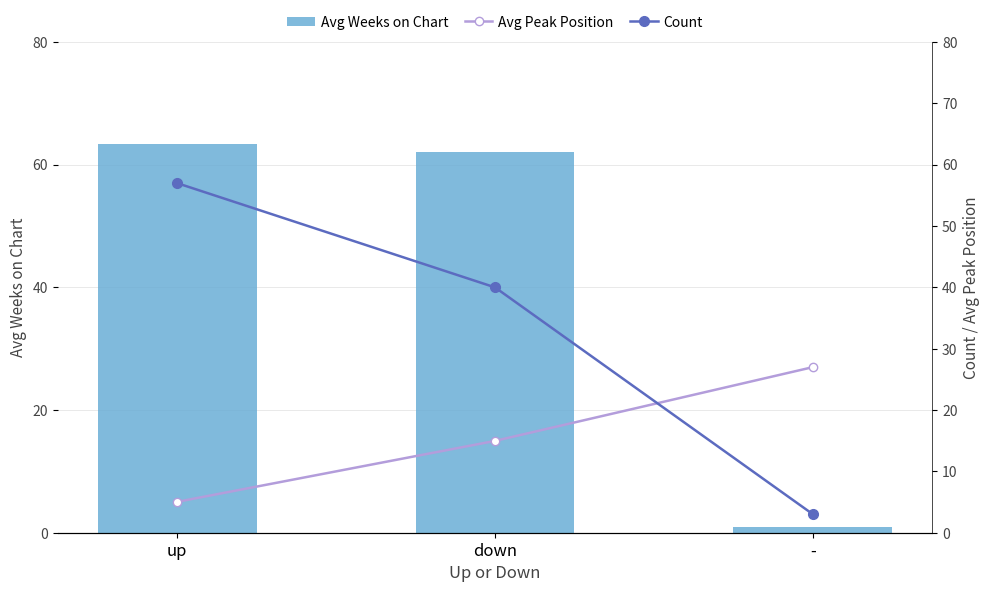

At which label does Avg Weeks on Chart reach its minimum?

-